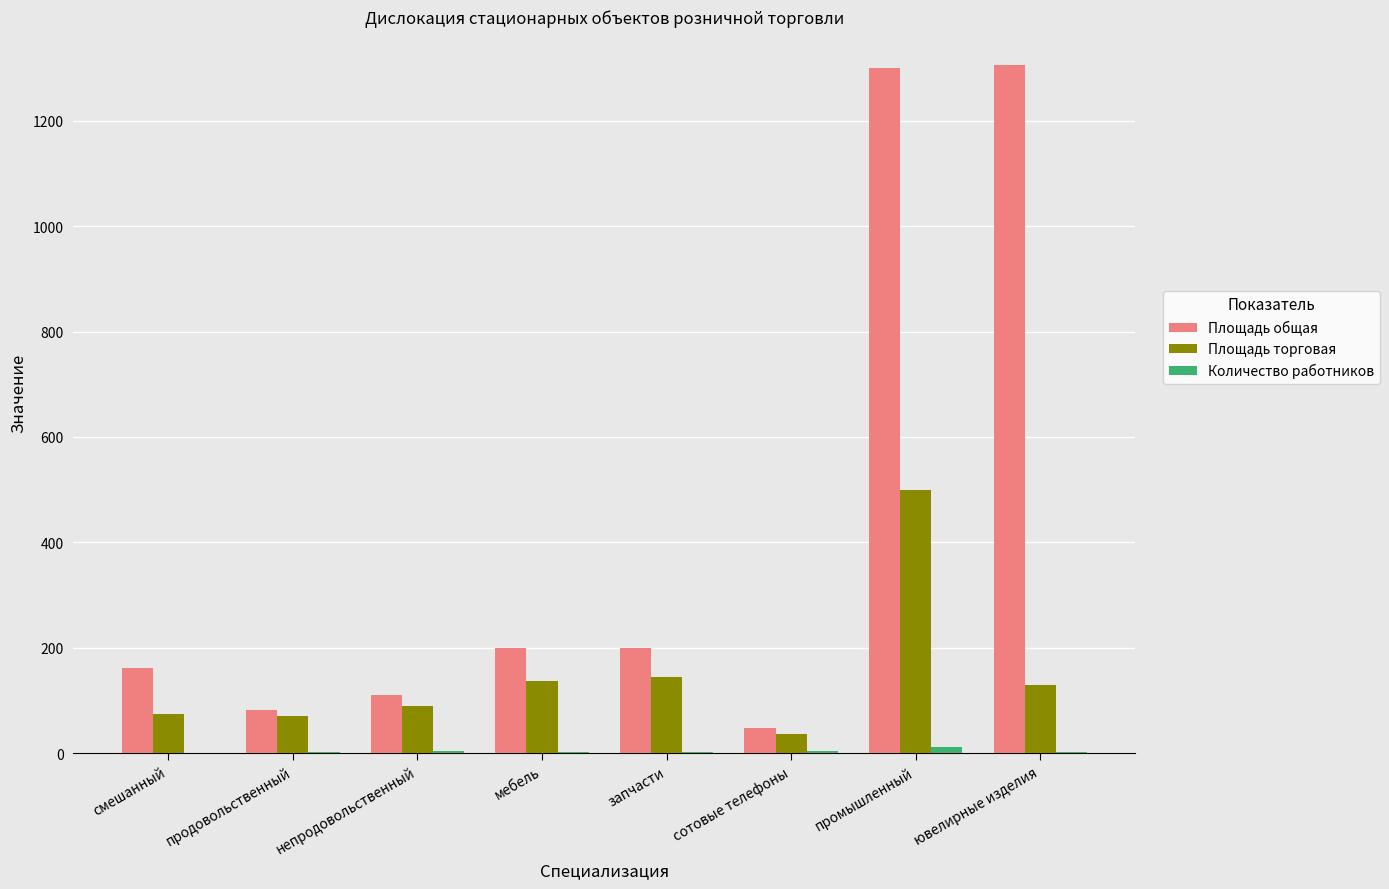

Between мебель and ювелирные изделия, which series saw the biggest shift?

Площадь общая